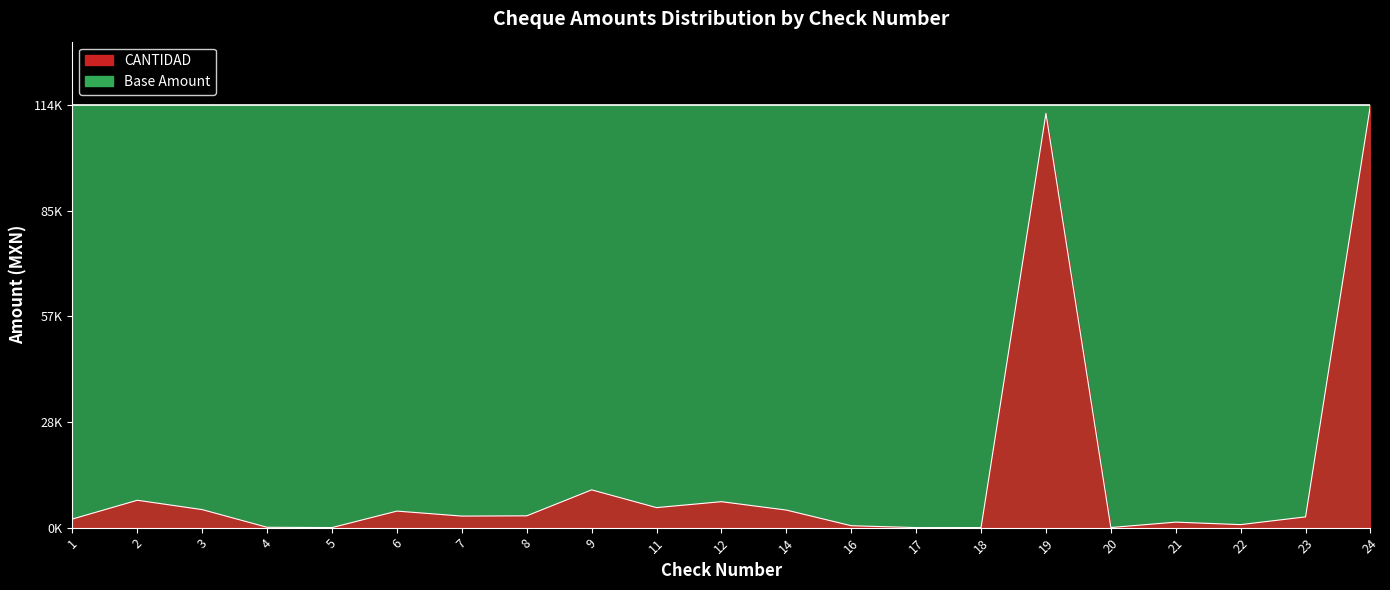

Which category has the highest value across all series?

24